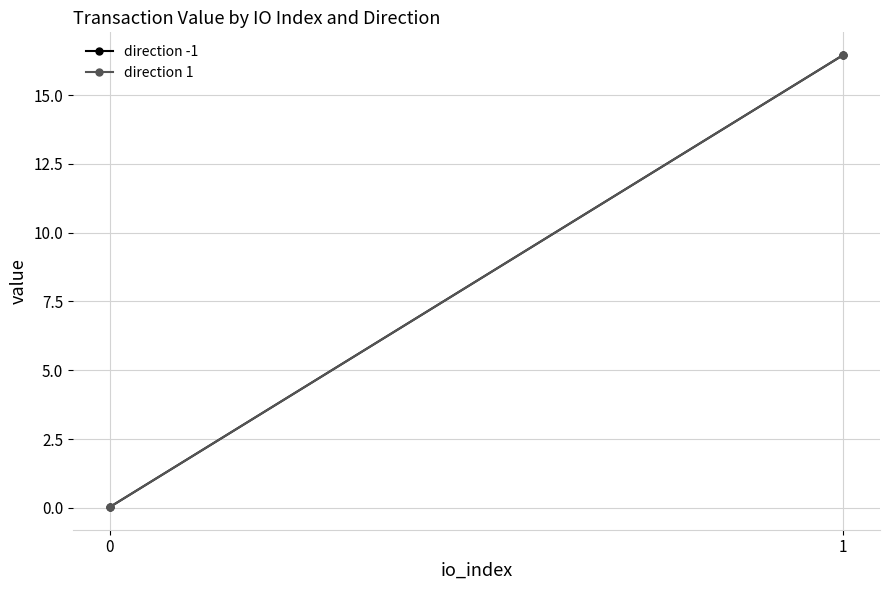

Reading left to right, transcribe all the data shown in this chart.

direction -1: 0.0	16.5
direction 1: 0.0	16.5